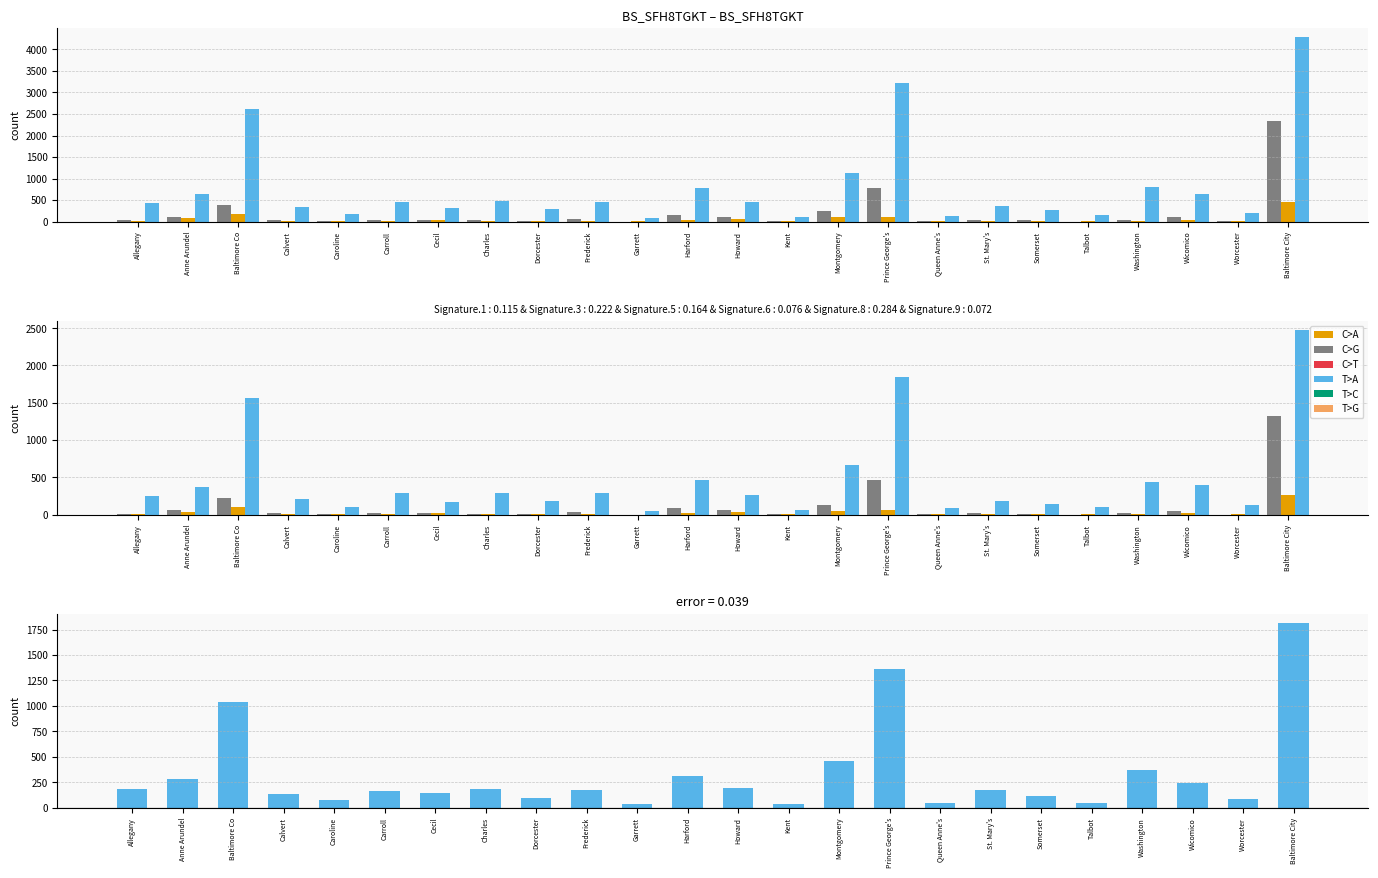

At which label is TCC Families closest to 132?

Baltimore Co